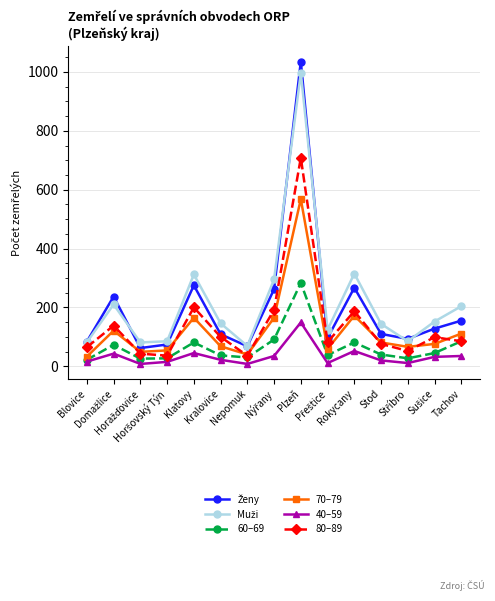

What is the maximum value shown in the chart?

1035